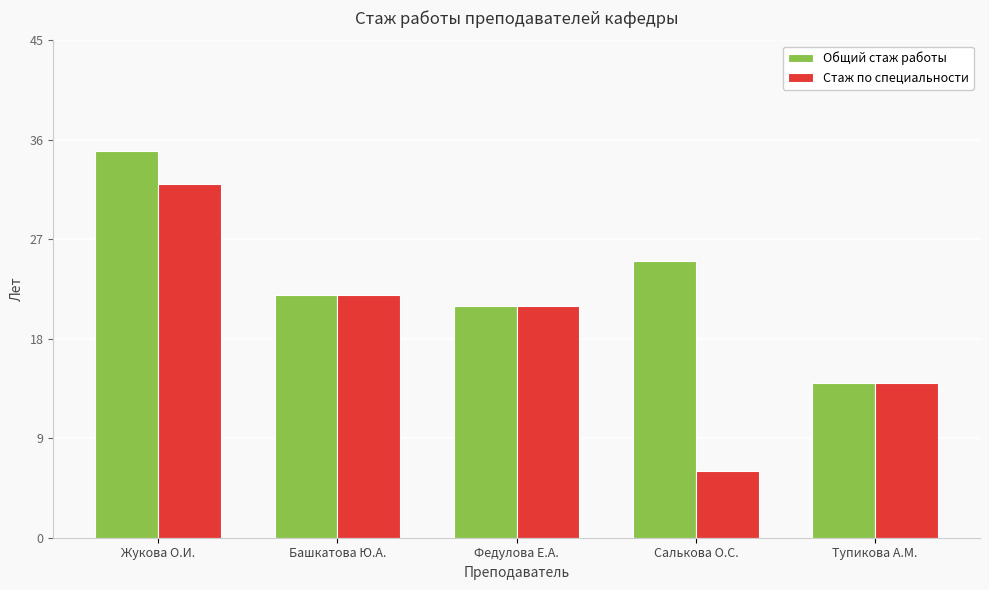

Which series has the largest range (max minus min)?

Стаж по специальности